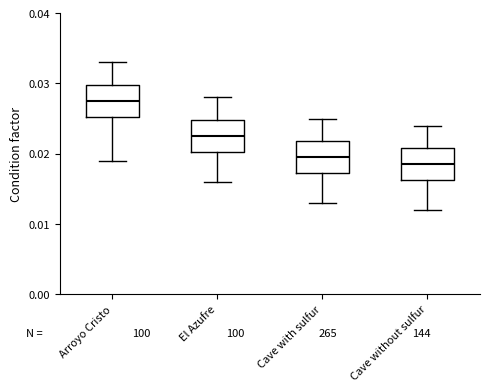

Which box has the lowest median line?

Cave without sulfur